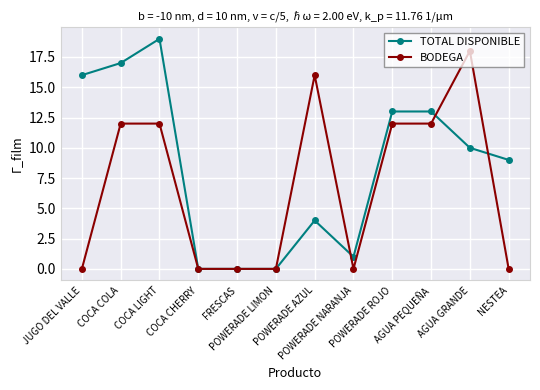

At which label does TOTAL DISPONIBLE first exceed 10?

JUGO DEL VALLE